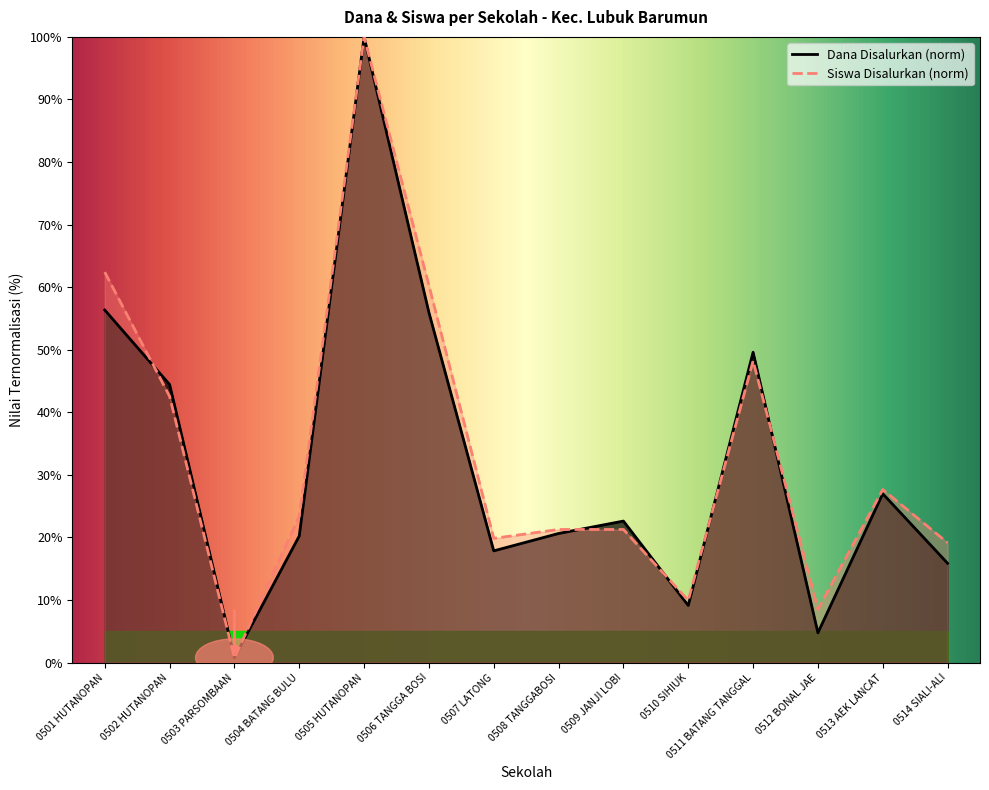

Reading left to right, transcribe all the data shown in this chart.

Dana Disalurkan: 0501 HUTANOPAN=56.3	0502 HUTANOPAN=44.4	0503 PARSOMBAAN=0.8	0504 BATANG BULU=20.2	0505 HUTANOPAN=100.0	0506 TANGGA BOSI=56.0	0507 LATONG=17.9	0508 TANGGABOSI=20.6	0509 JANJI LOBI=22.6	0510 SIHIUK=9.1	0511 BATANG TANGGAL=49.6	0512 BONAL JAE=4.8	0513 AEK LANCAT=27.0	0514 SIALI-ALI=15.9
Siswa Disalurkan: 0501 HUTANOPAN=62.4	0502 HUTANOPAN=42.6	0503 PARSOMBAAN=0.7	0504 BATANG BULU=23.4	0505 HUTANOPAN=100.0	0506 TANGGA BOSI=60.3	0507 LATONG=19.9	0508 TANGGABOSI=21.3	0509 JANJI LOBI=21.3	0510 SIHIUK=9.9	0511 BATANG TANGGAL=48.2	0512 BONAL JAE=8.5	0513 AEK LANCAT=27.7	0514 SIALI-ALI=19.1